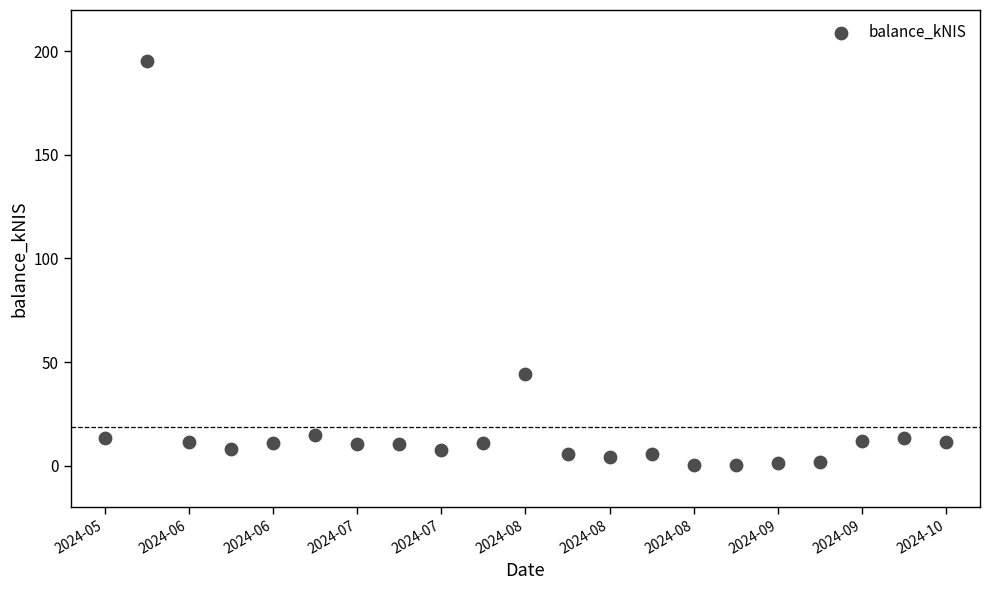

What Y value in the scatter plot is closest to 97?

44.2